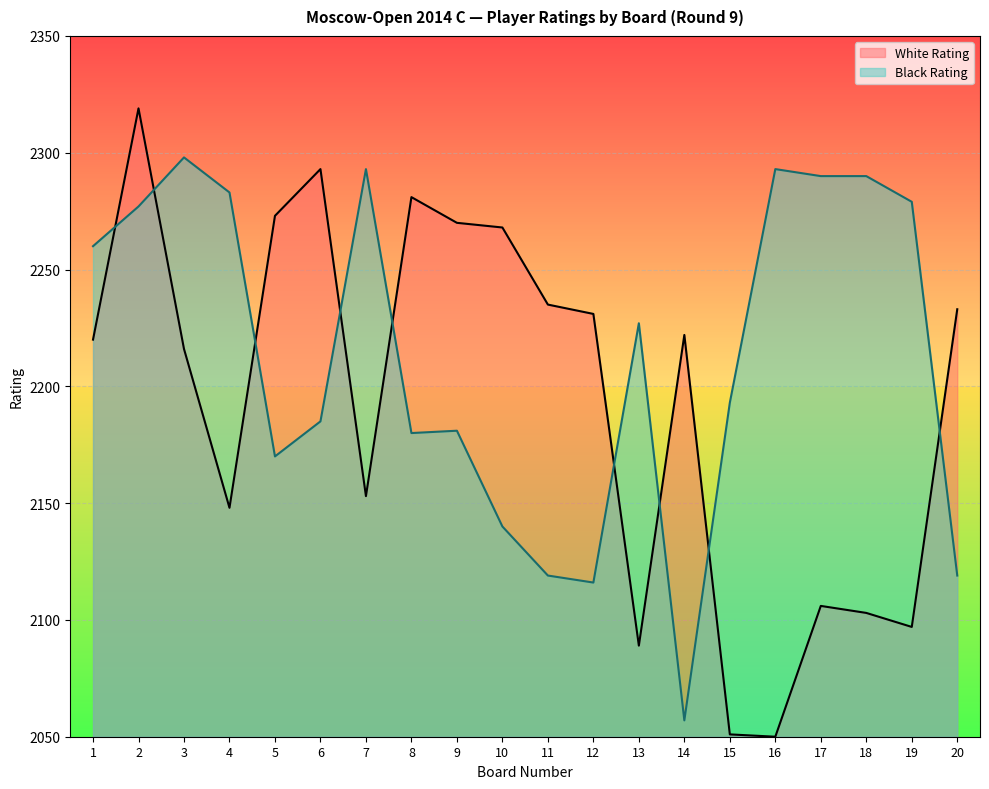

Where is the first local maximum for Black Rating?

3